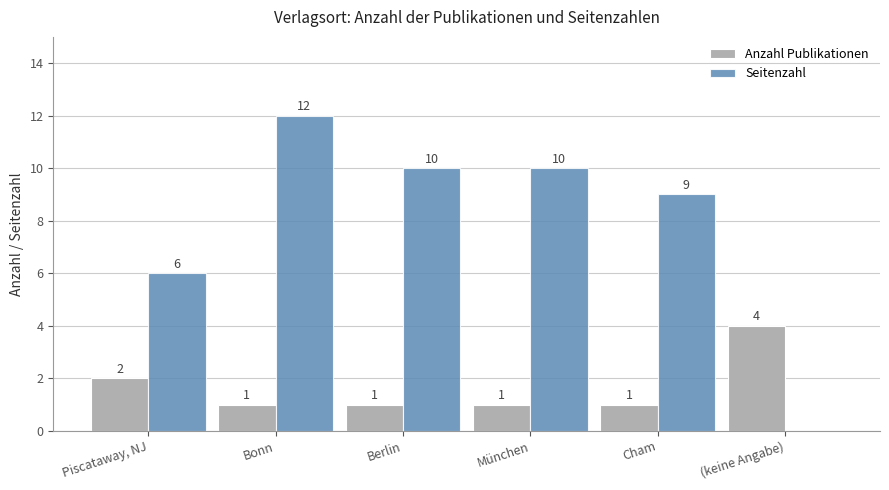

Reading left to right, what are all the values shown in this chart?

Anzahl Publikationen: Piscataway, NJ=2	Bonn=1	Berlin=1	München=1	Cham=1	(keine Angabe)=4
Seitenzahl: Piscataway, NJ=6	Bonn=12	Berlin=10	München=10	Cham=9	(keine Angabe)=0